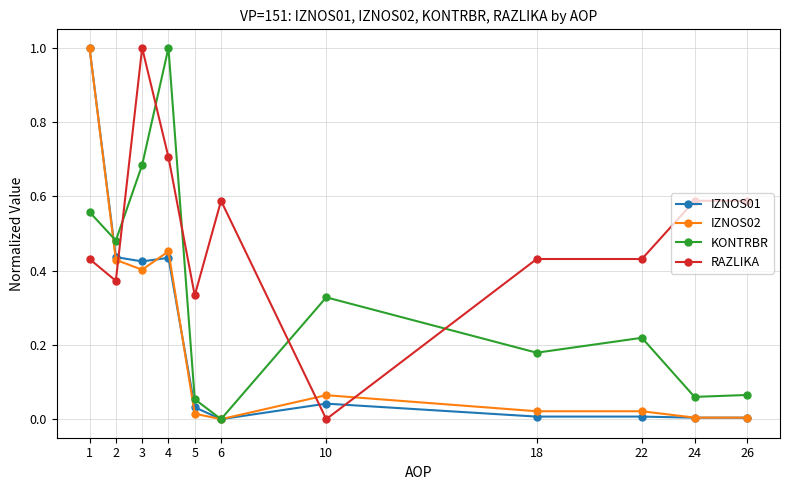

Between 5 and 18, which series saw the biggest shift?

KONTRBR